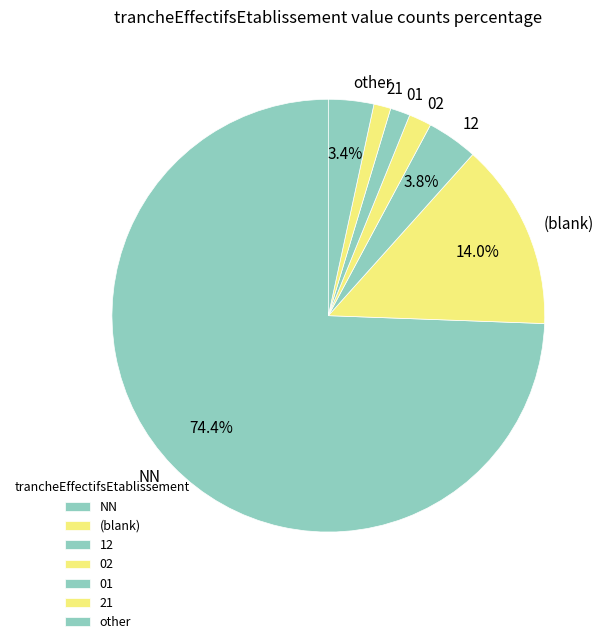

Combined, do 21 and 02 account for over 50%?

No